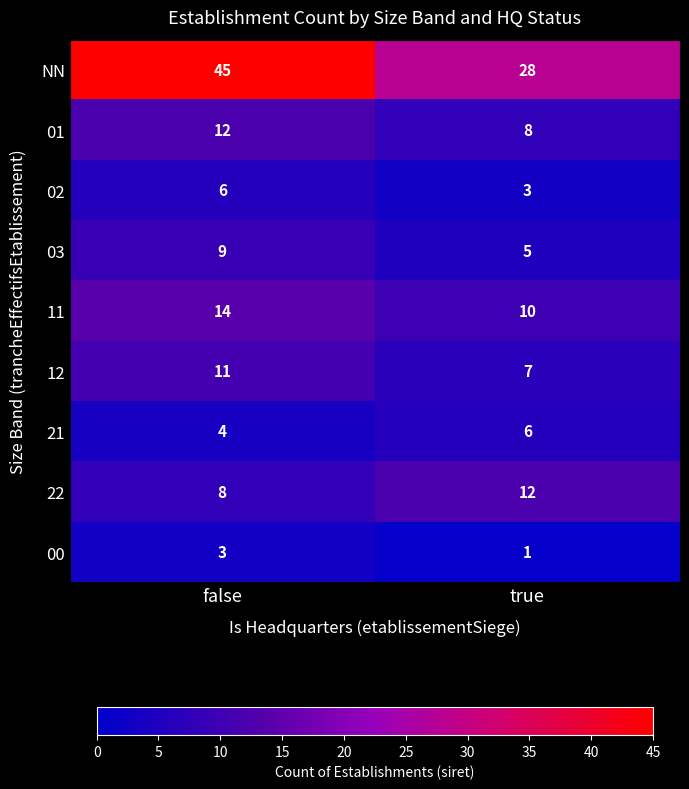

Which series has the largest range (max minus min)?

NN